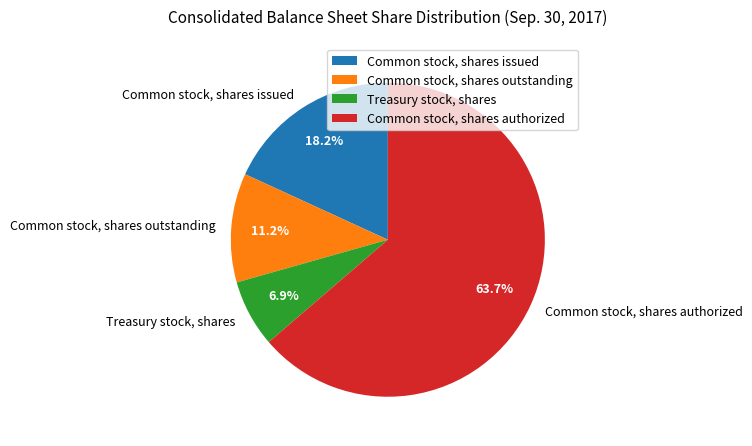

The Treasury stock, shares slice represents 21% of the pie. True or false?

False